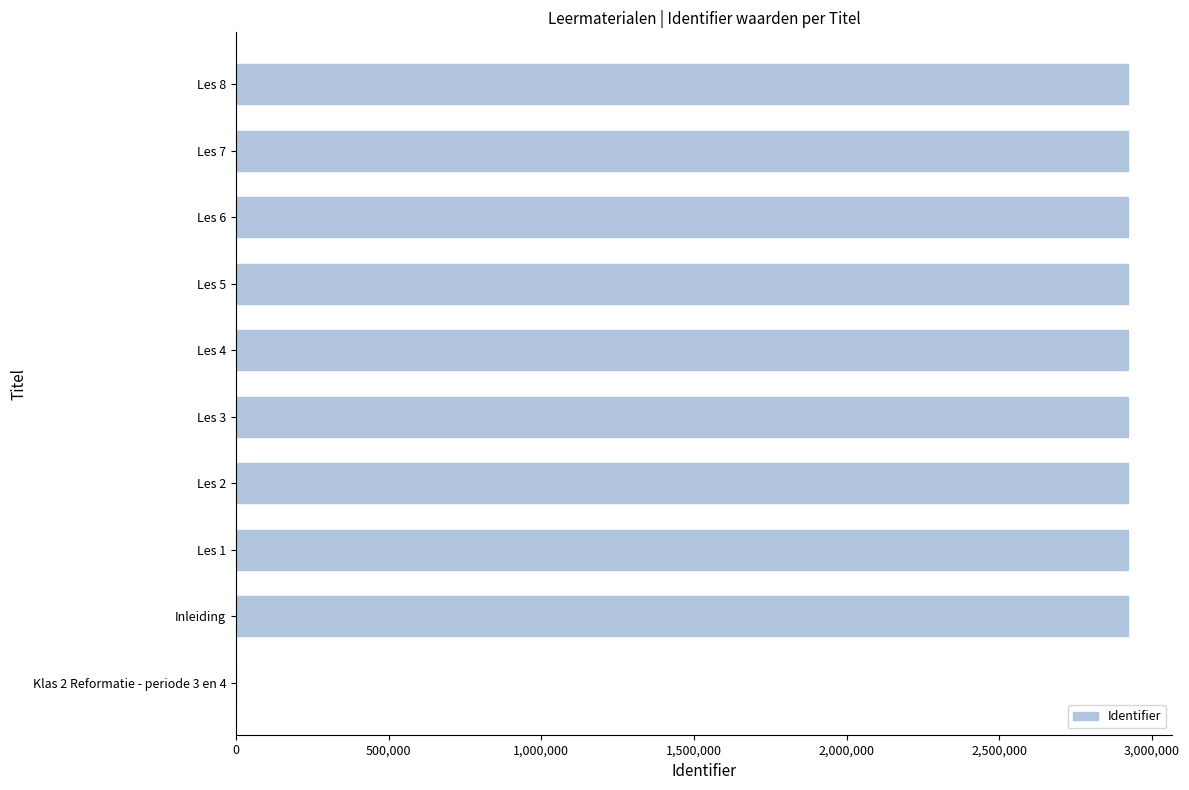

What is the sum of all values?

26287640